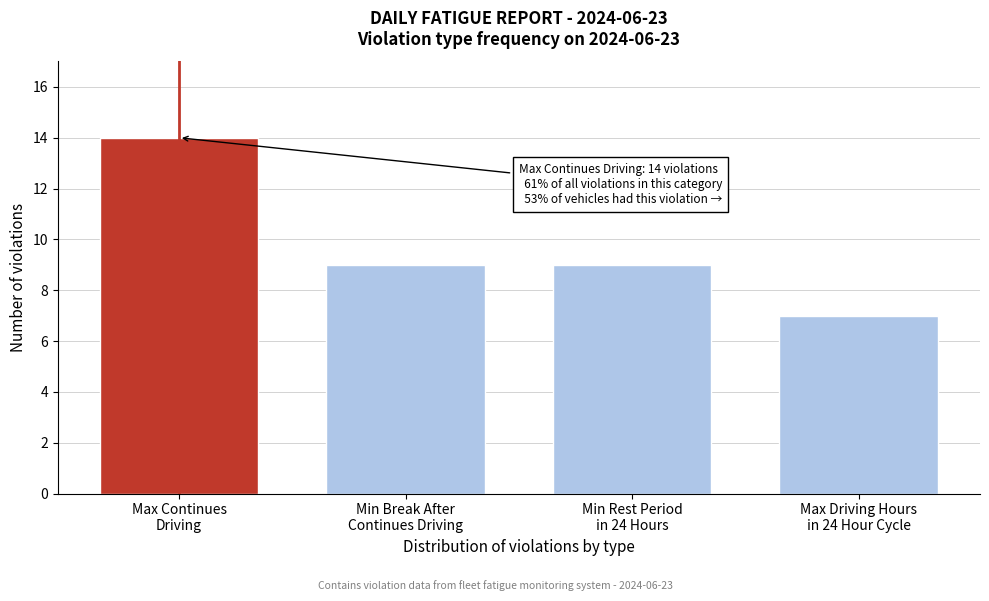

Reading right to left, what are all the values shown in this chart?

7	9	9	14